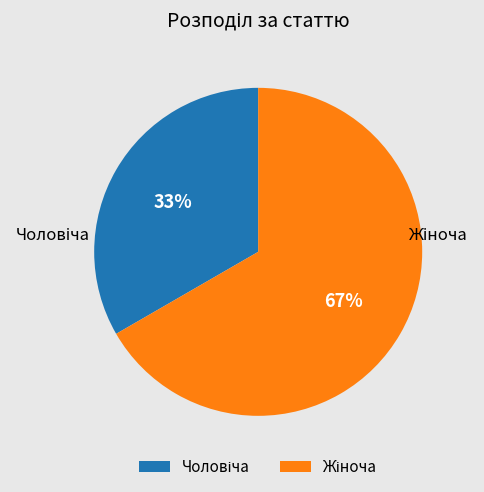

Does any single category account for the majority?

Yes